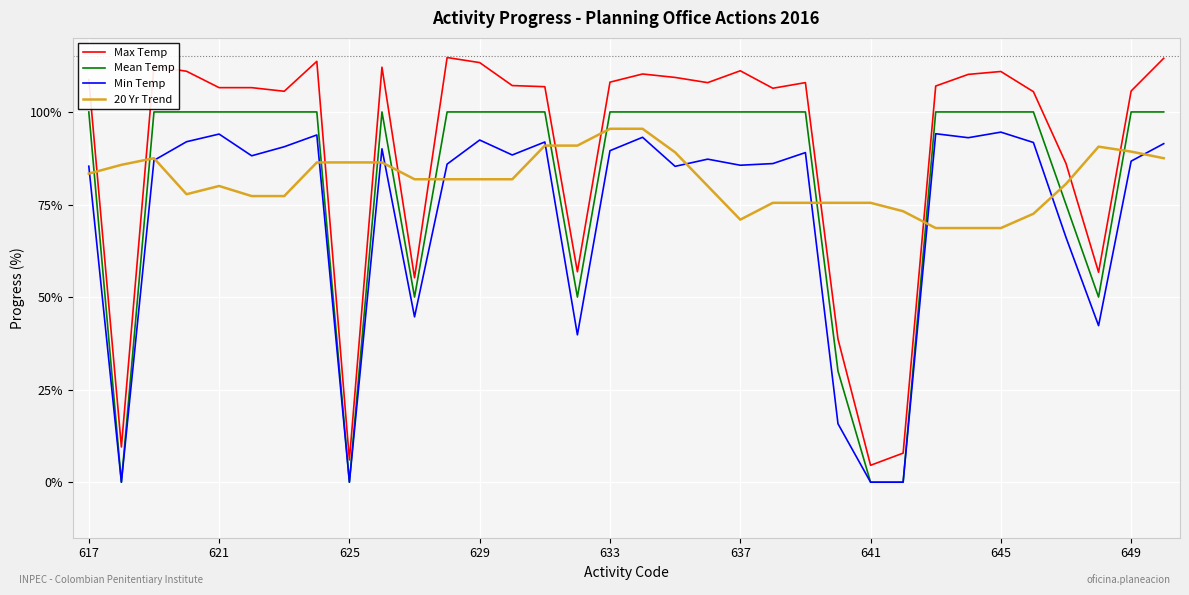

True or false: Max Temp and Min Temp cross at least once.

False